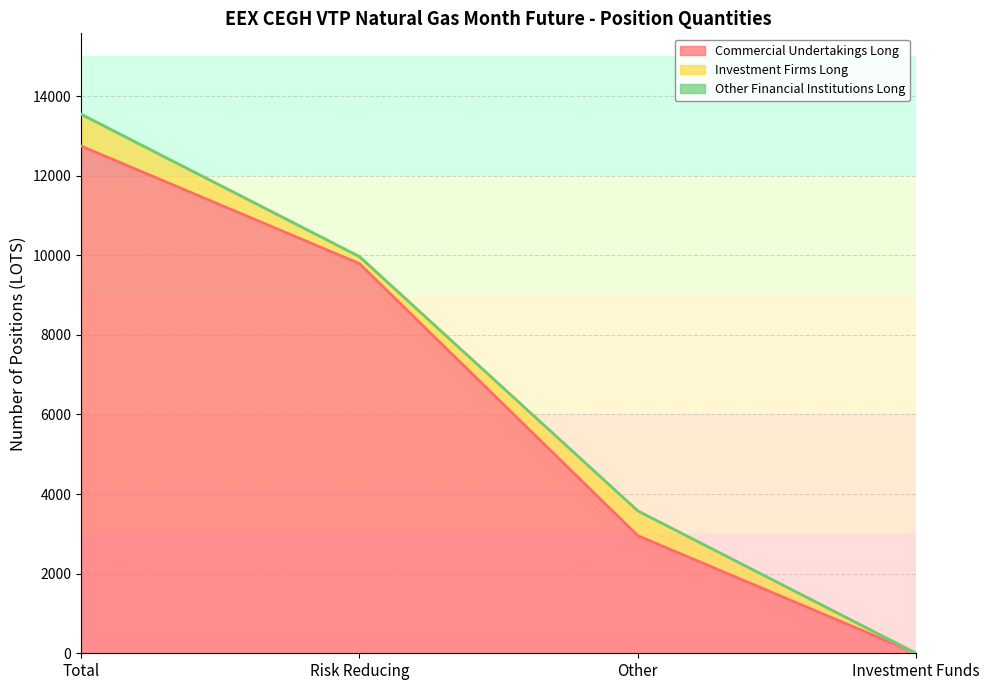

Which has a higher value, Total or Investment Funds?

Total